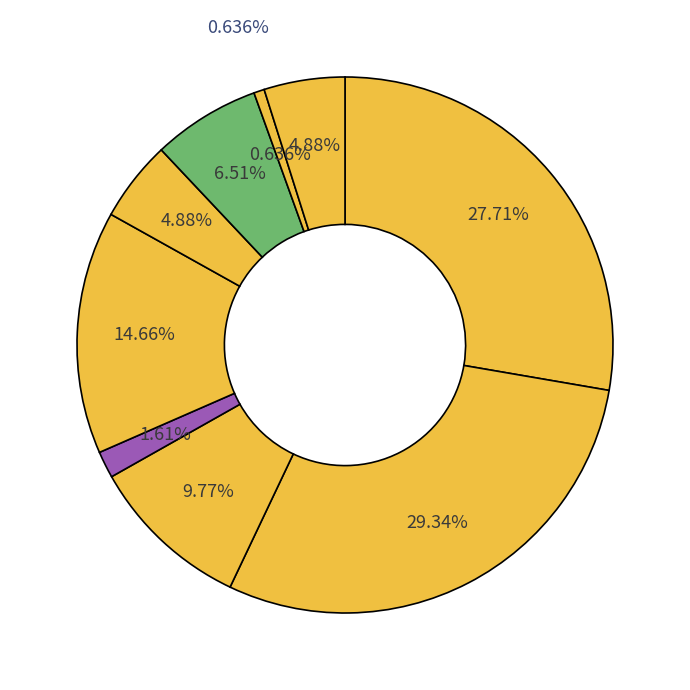

Is it true that GPS-09980 is 28% of the pie?

True